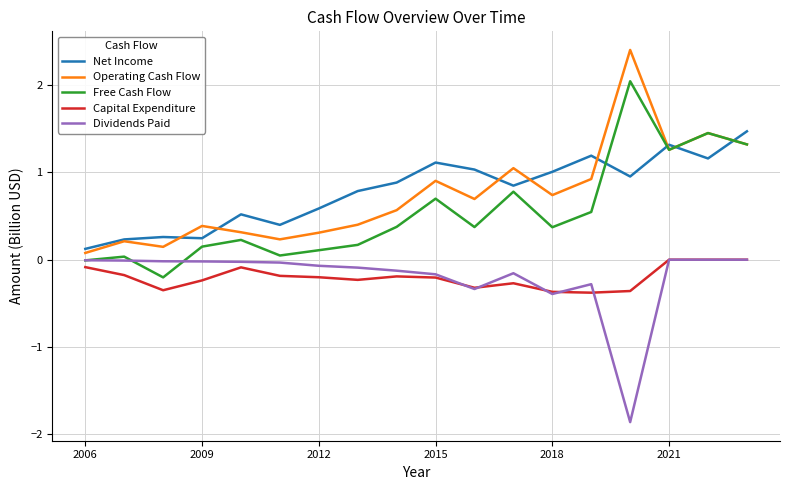

Count the number of categories in the chart.

18